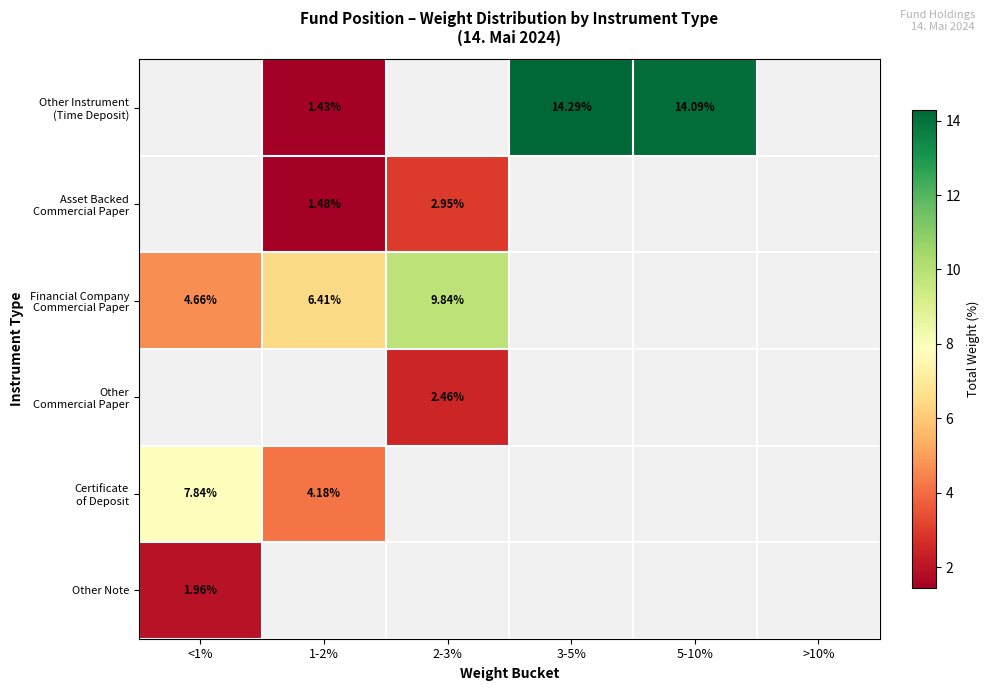

Which category has the highest value across all series?

3-5%